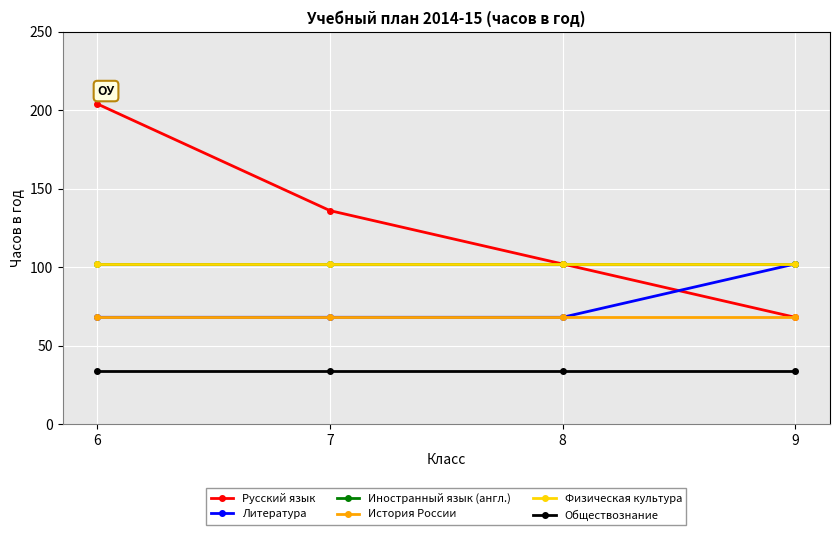

True or false: Русский язык and История России intersect in this chart.

False